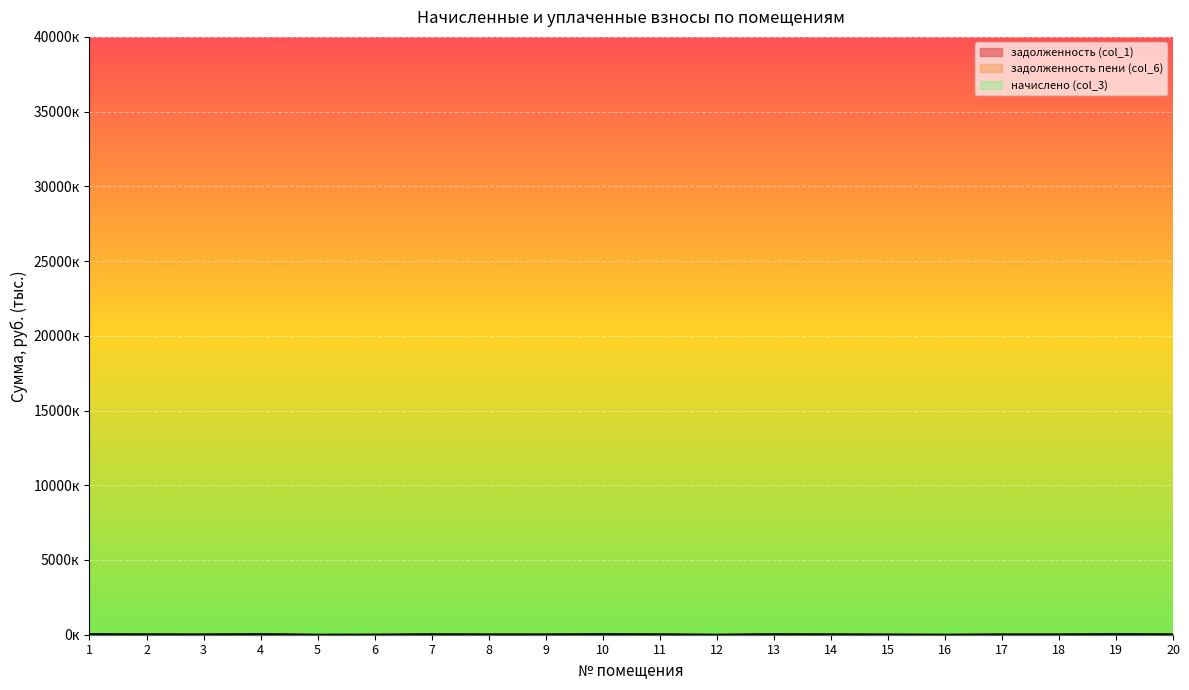

List the series in order of their peak value, highest first.

задолженность пени (col_6), задолженность (col_1), начислено (col_3)